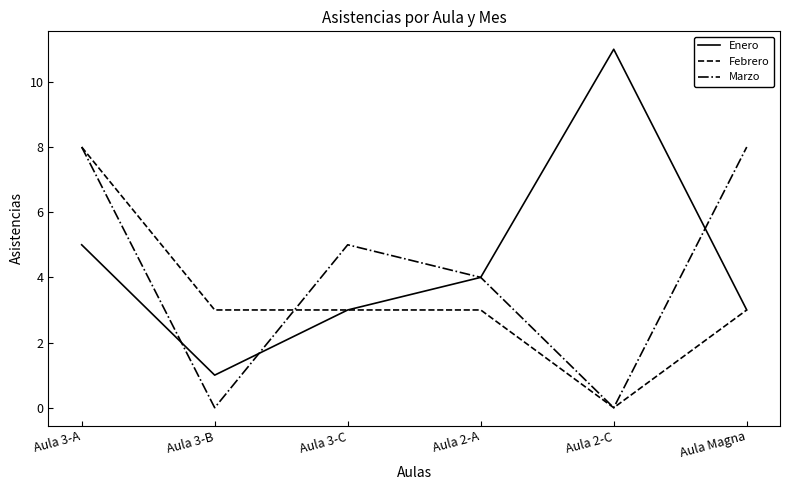

What is the total value across all series at Aula 3-B?

4